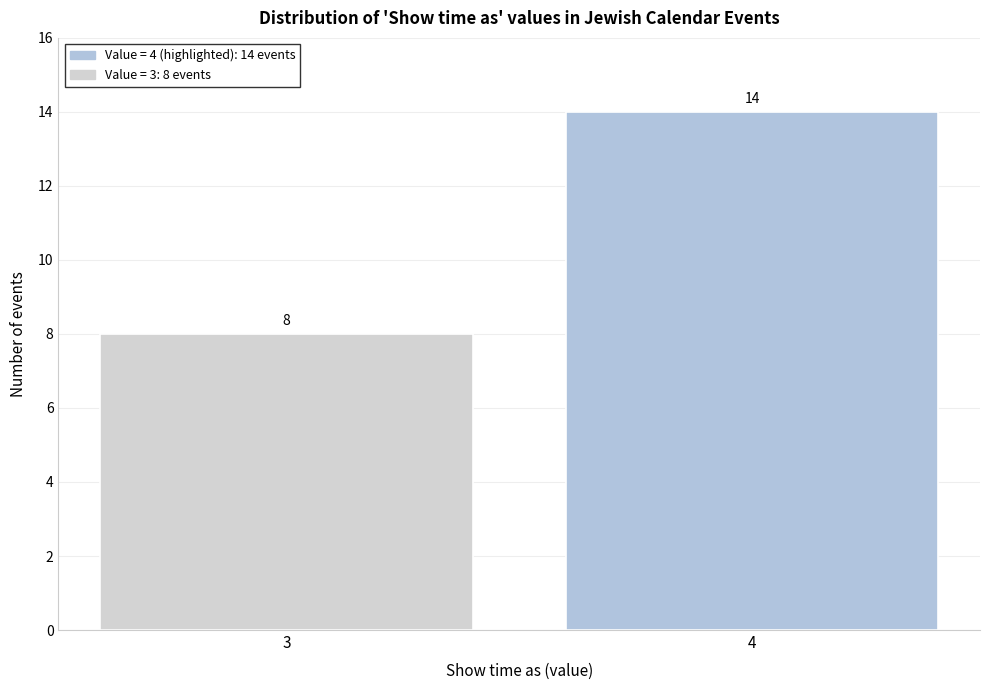

Reading left to right, list all the values displayed in this chart.

8	14